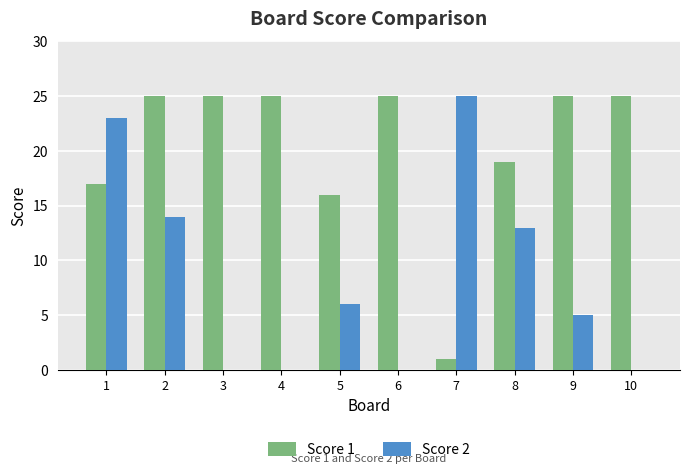

The Score 2 series shows -11 at 6. True or false?

False